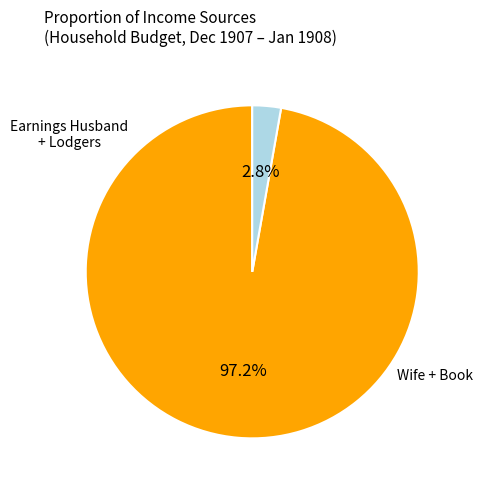

Is there any slice that represents more than half of the pie?

Yes